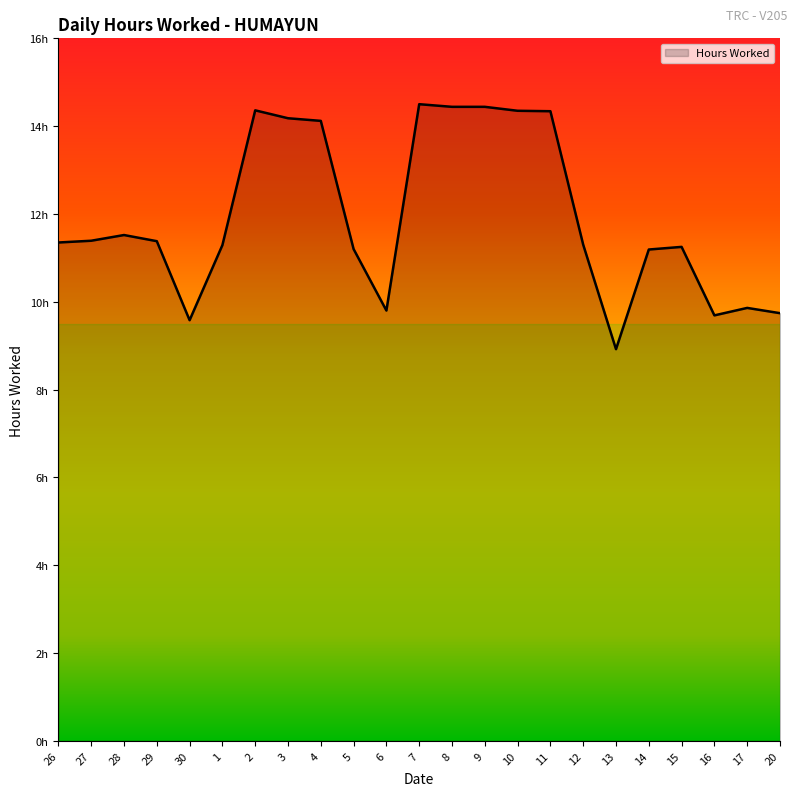

The value at 13 is 12.0. True or false?

False